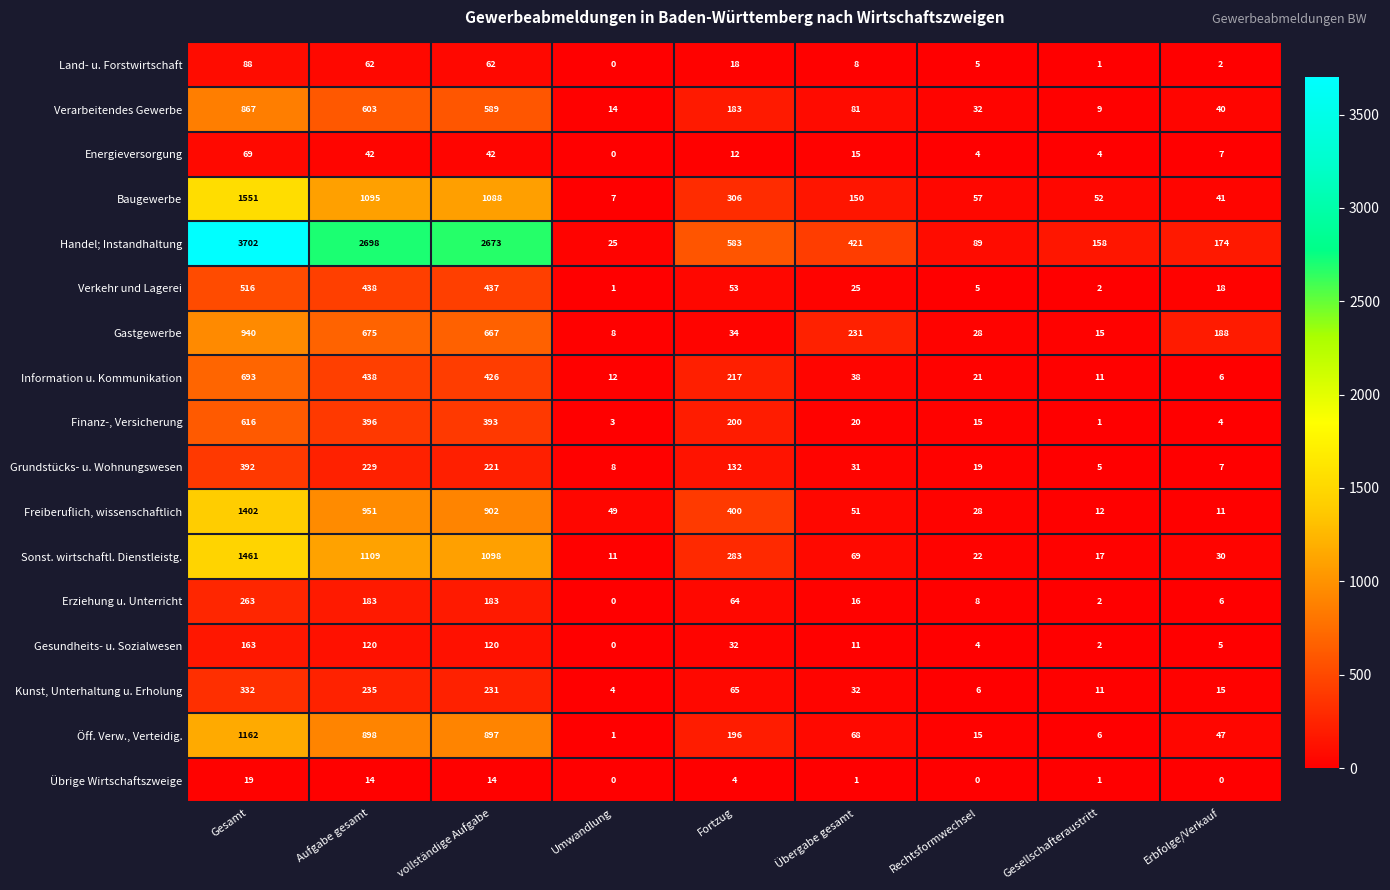

At which label does Übrige Wirtschaftszweige first exceed 1?

Gesamt